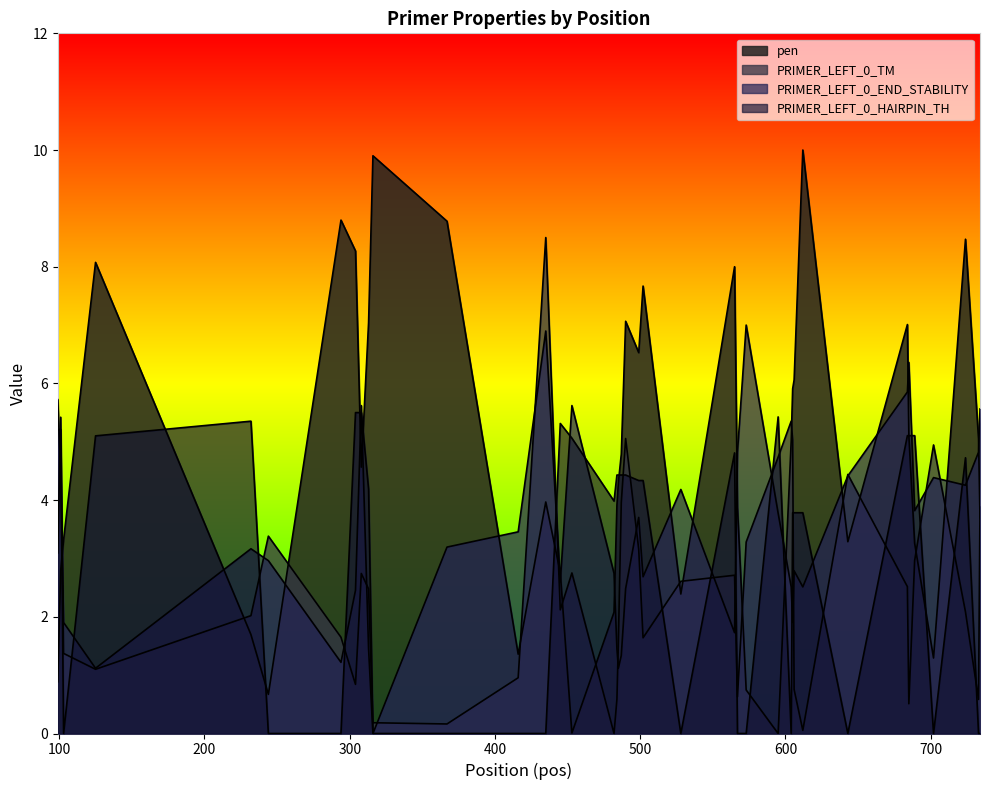

What is the difference between the PRIMER_LEFT_0_TM values at 604 and 734?

1.5